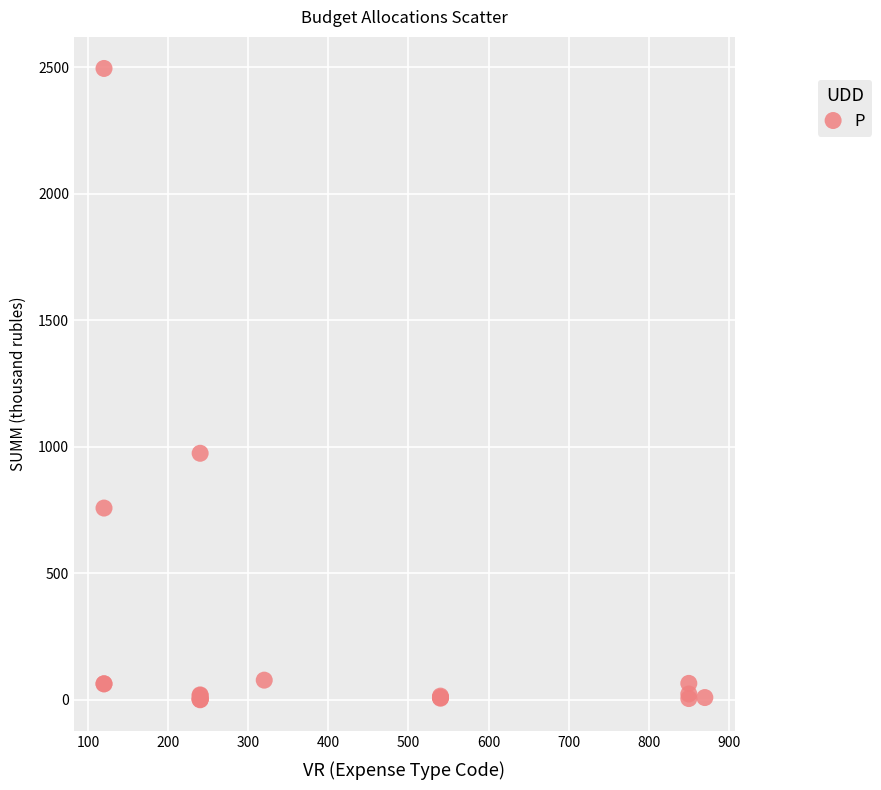

What Y value in the scatter plot is closest to 1248?

974.7